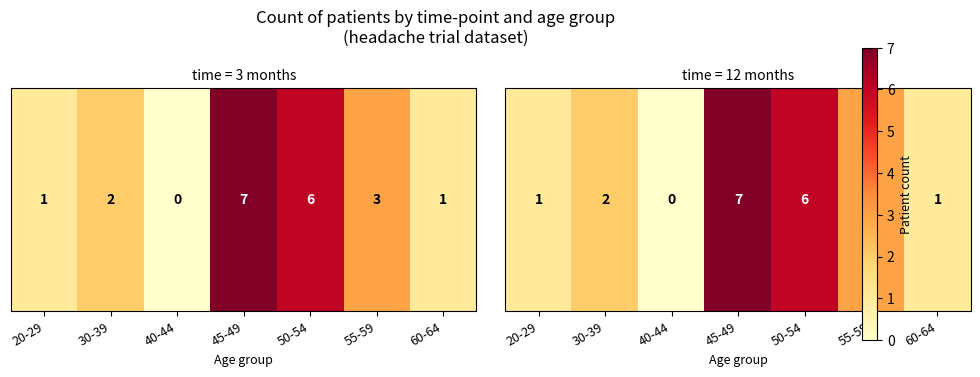

The value at 45-49 is 7. True or false?

True